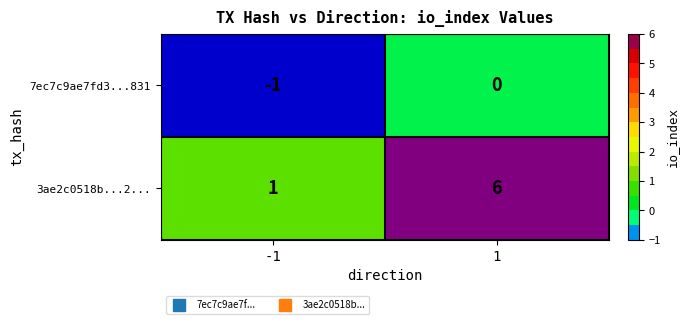

What is the sum of all 3ae2c0518b...2... values?

7